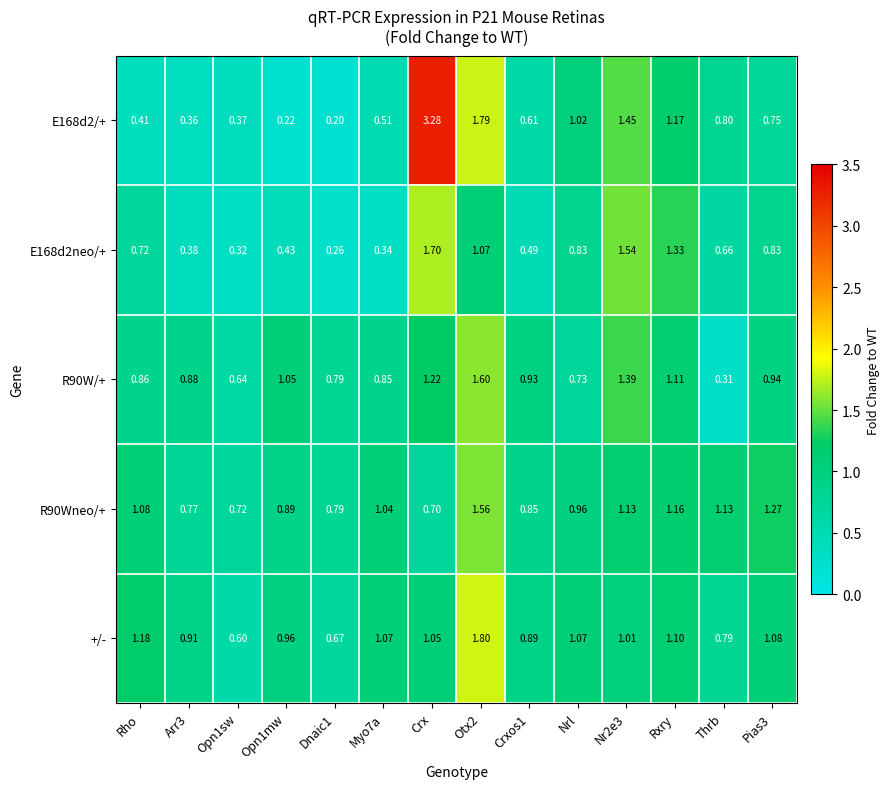

Which series has the largest total across all categories?

+/-